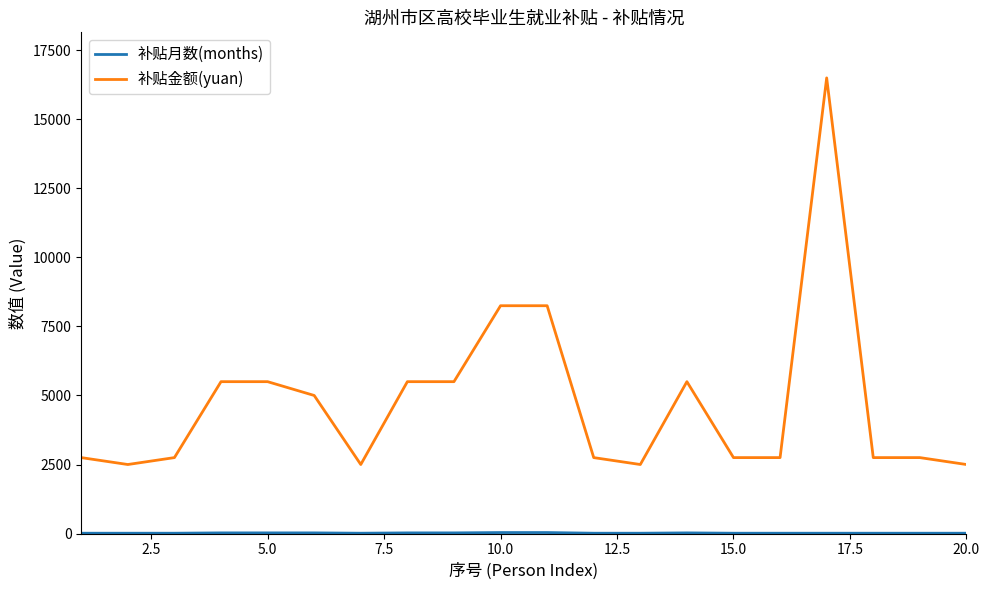

What is the minimum value for 补贴金额(yuan)?

2500